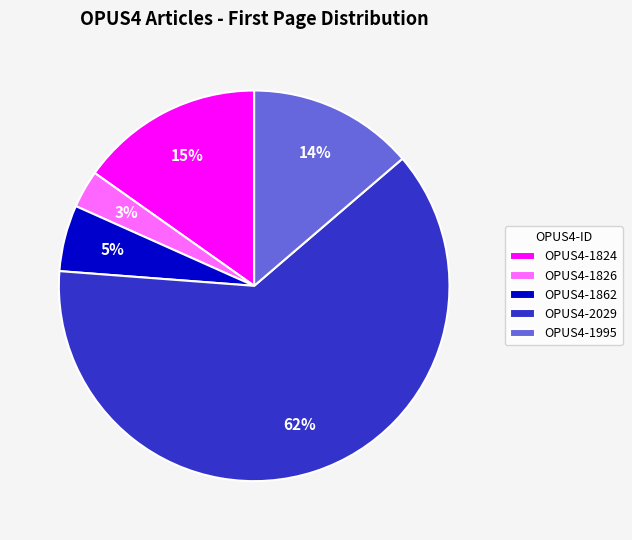

To the nearest percent, what is the combined percentage of OPUS4-1826 and OPUS4-2029?

66%